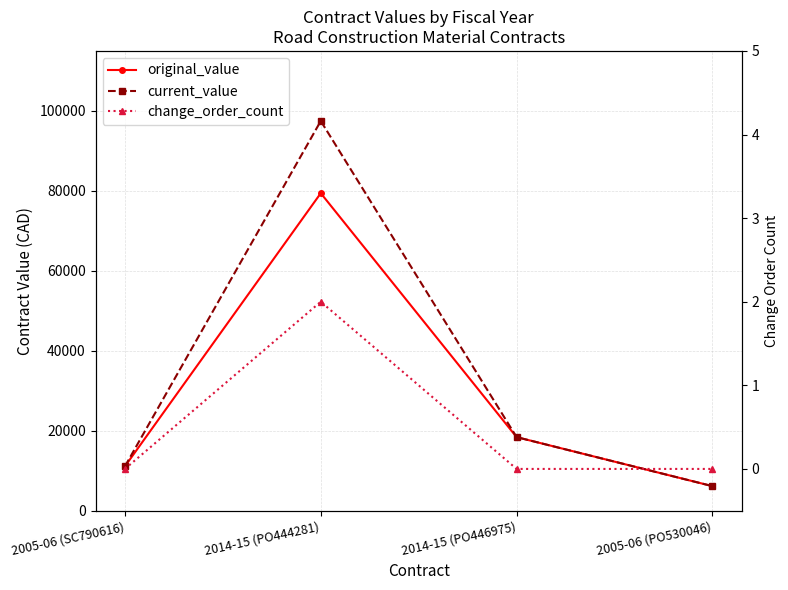

Which category has the highest value in the original_value series?

2014-15 (PO444281)